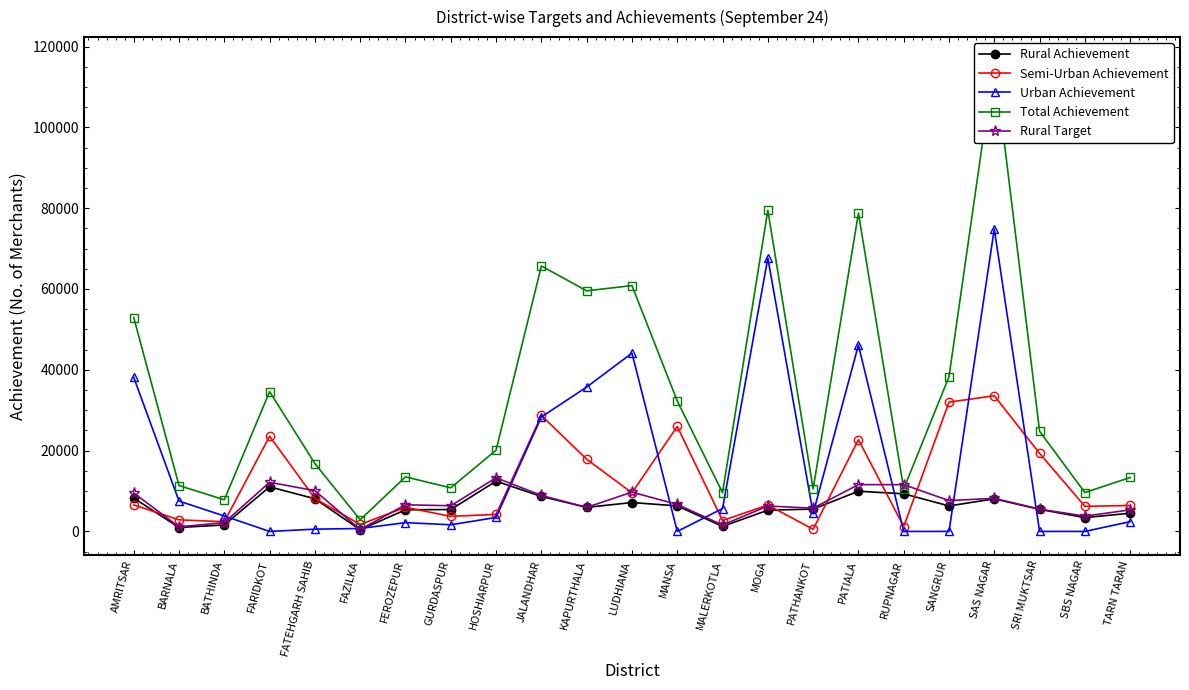

True or false: Rural Achievement and Total Achievement intersect in this chart.

False